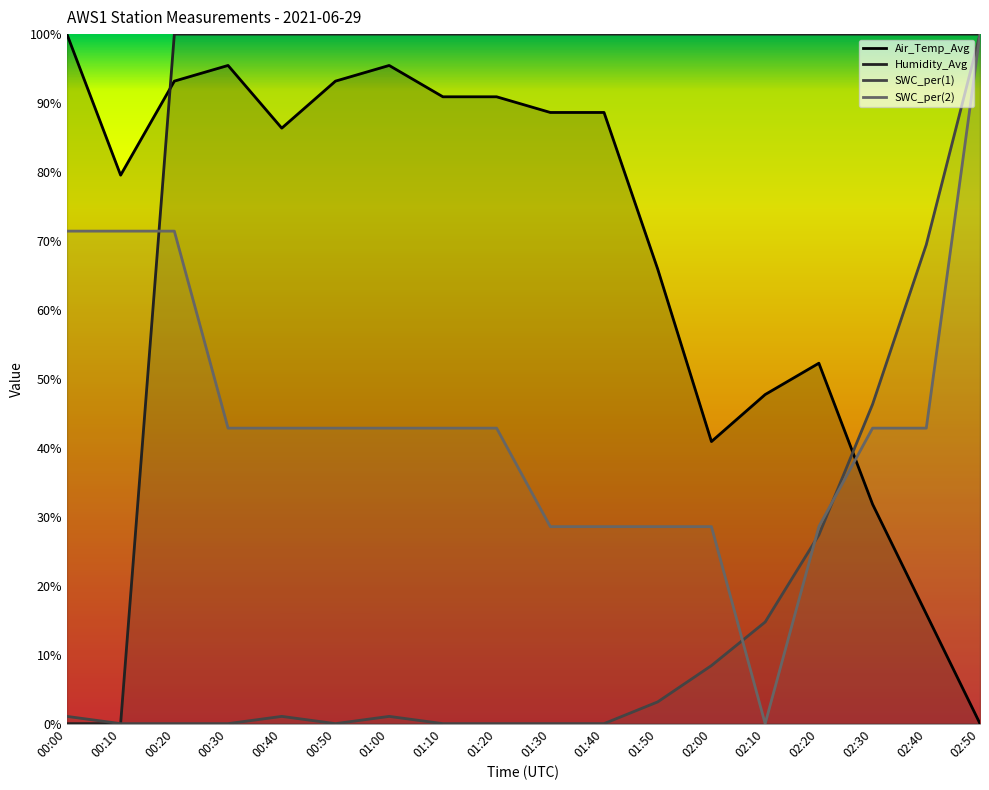

What is the label of the 18th point from the right?

00:00